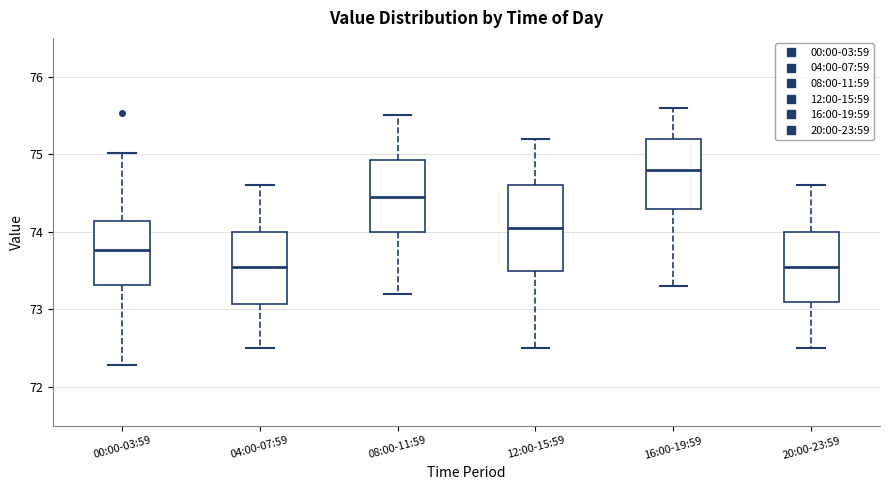

Where is the lower edge of the box for 20:00-23:59 on the y-axis? The values are not printed on the chart, so give them approximately, as read against the axis.

73.1